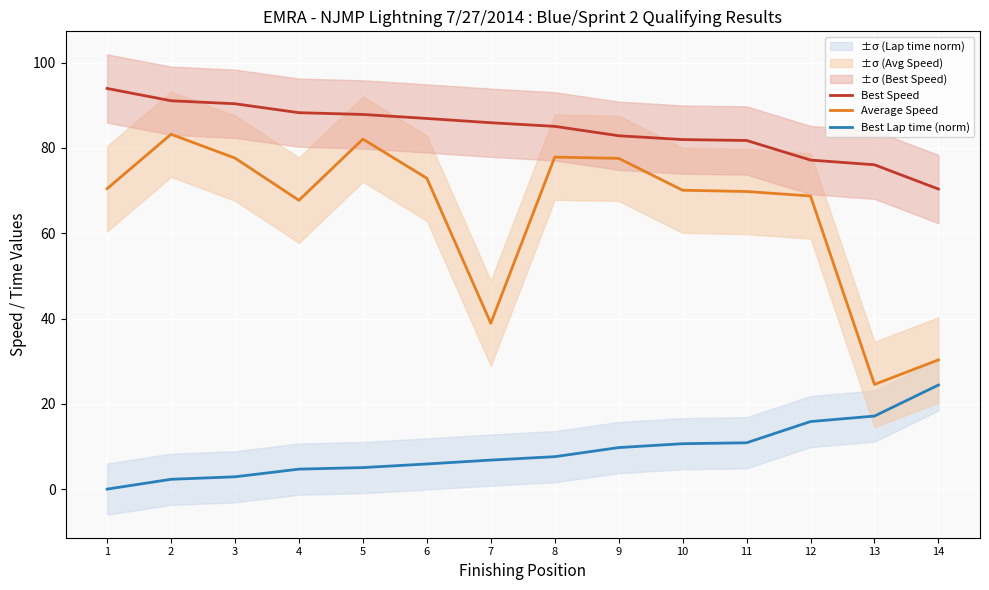

Which series changed the most between 5 and 10?

Average Speed